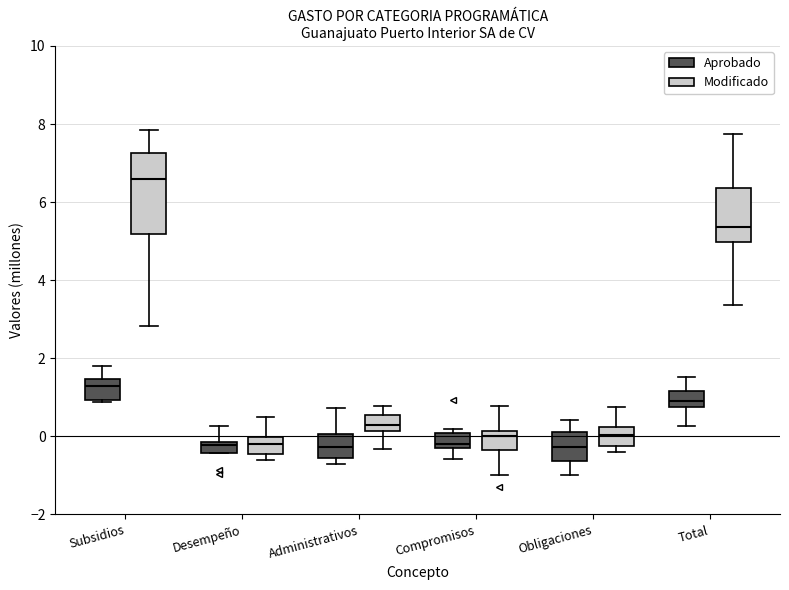

Where is the lower edge of the box for Total (Aprobado) on the y-axis? The values are not printed on the chart, so give them approximately, as read against the axis.

0.8